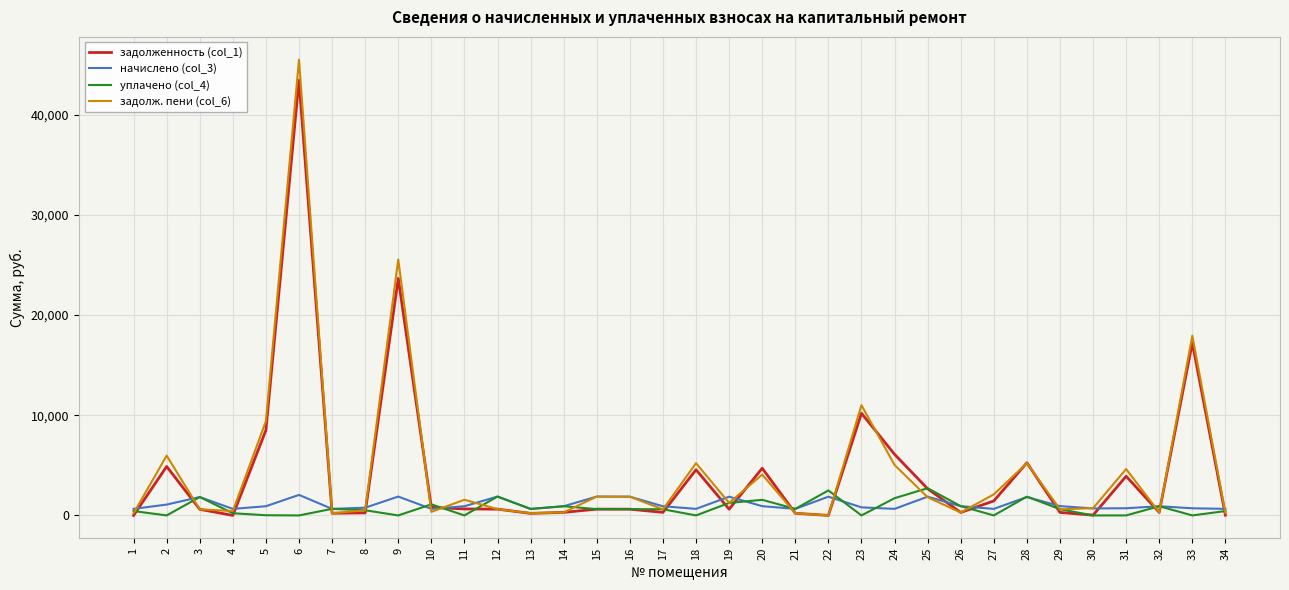

What is the highest value of the задолж. пени (col_6) series?

45506.2